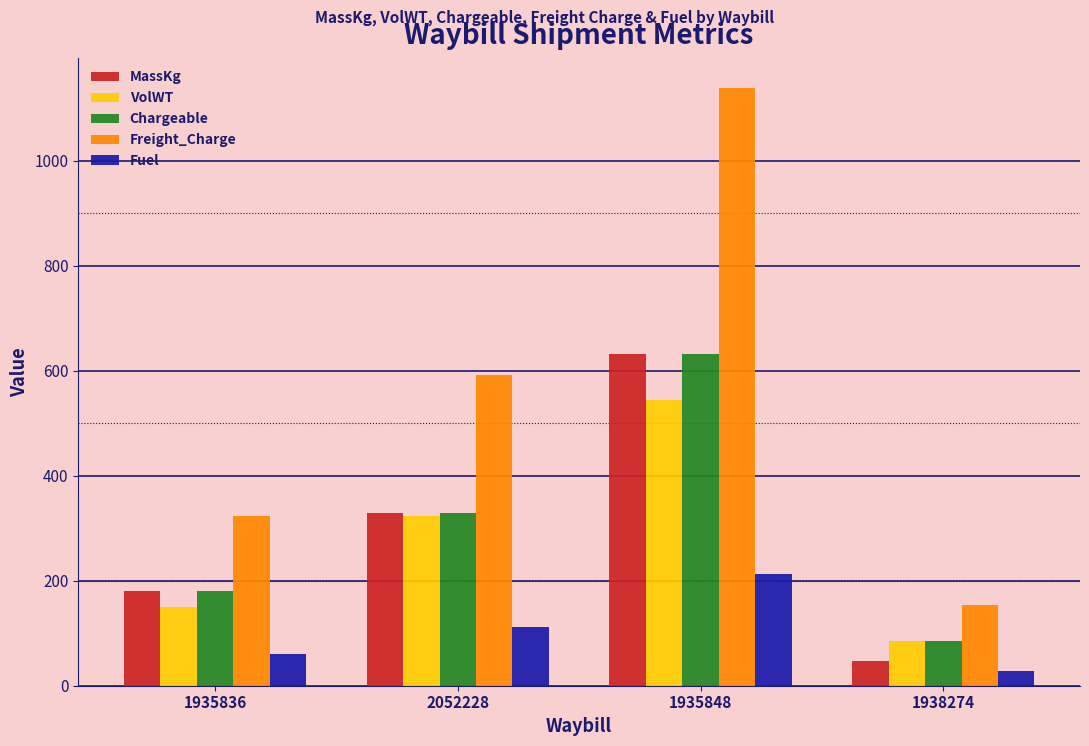

How many values in the VolWT series are below 323?

2